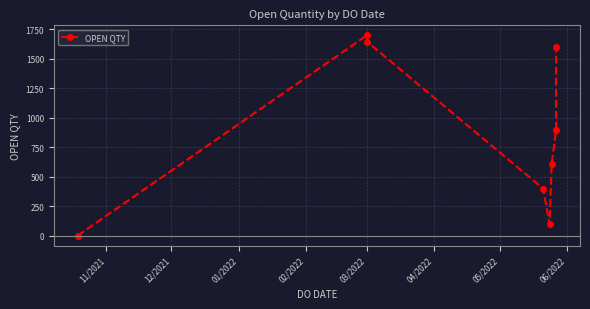

Between 05/2022 and 11/2021, which is larger?

05/2022